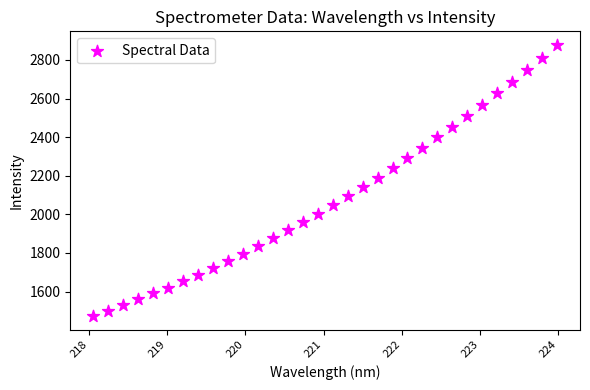

What is the range of X values (max minus min)?

5.9